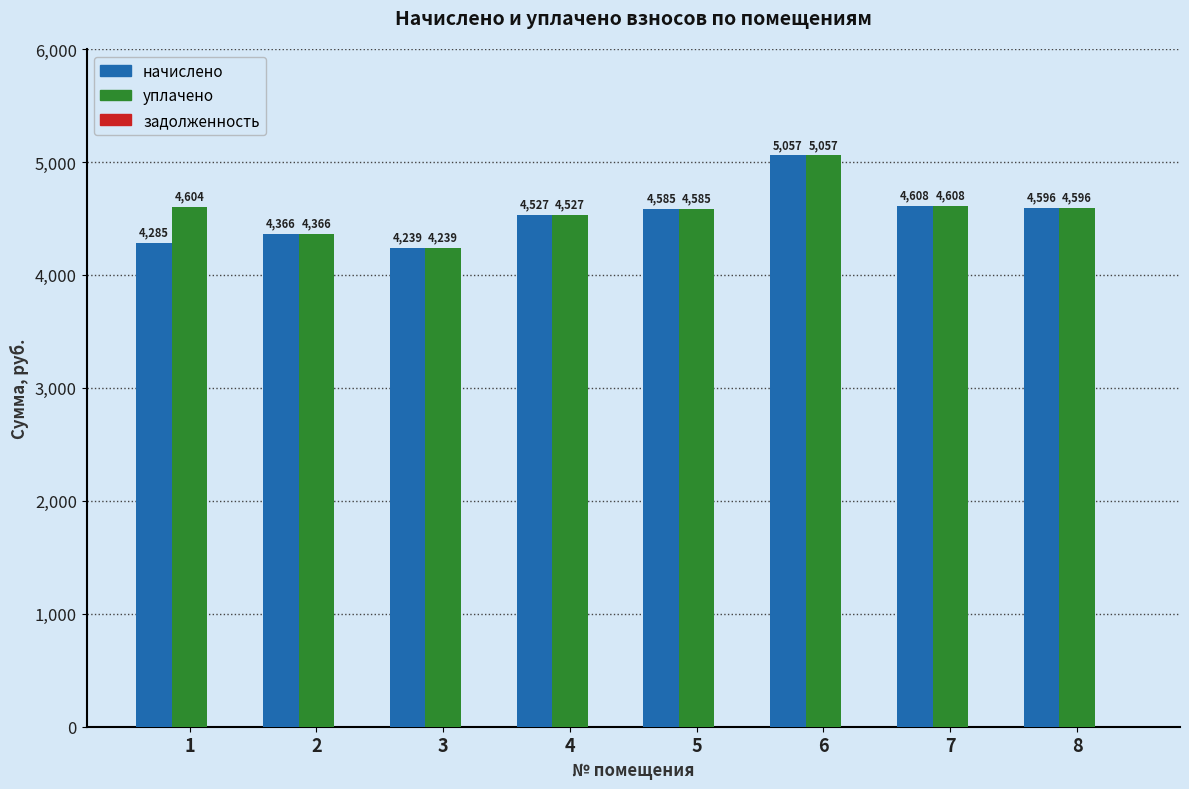

At which label does начислено reach its peak?

6